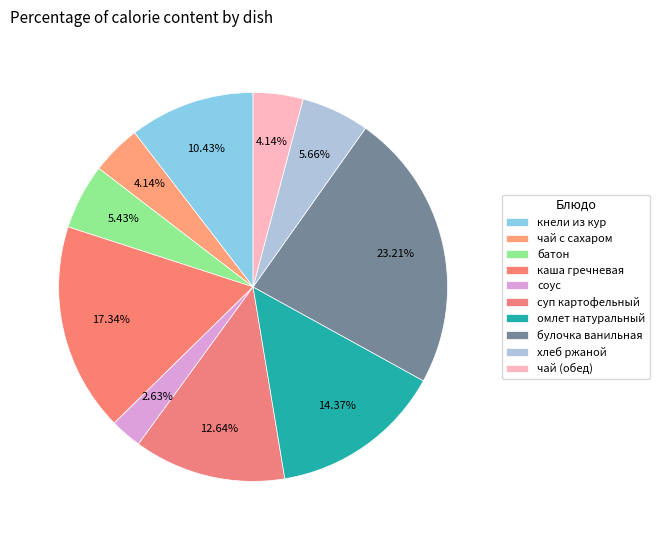

How many slices are in this pie chart?

10